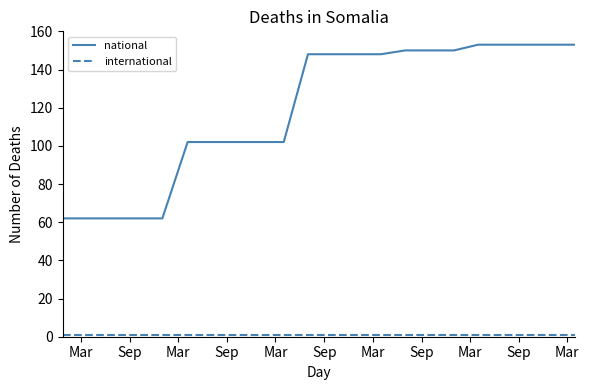

What is the maximum value shown in the chart?

153